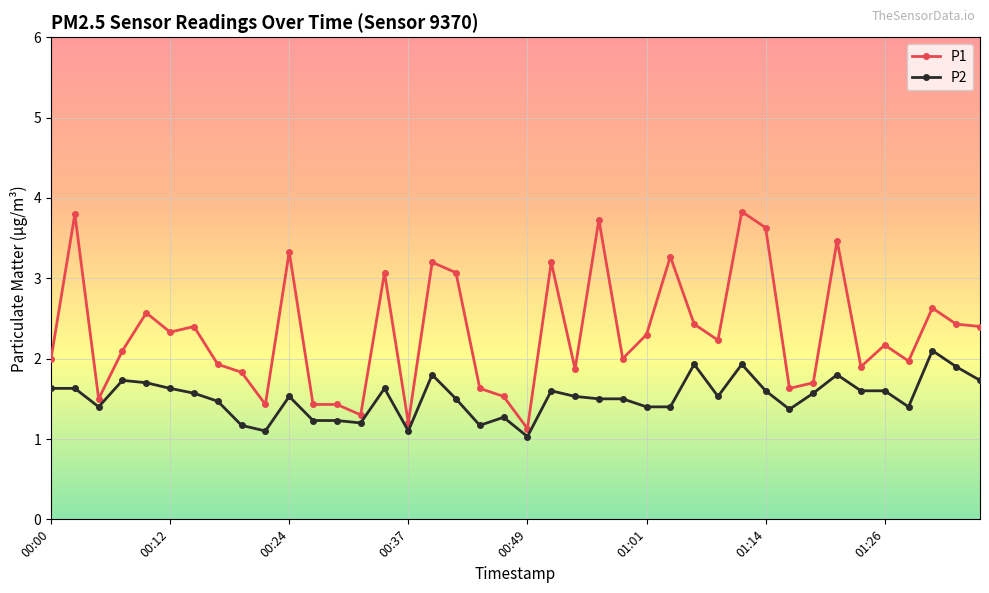

What is the value of the P1 point at the 36th from the left?

2.2